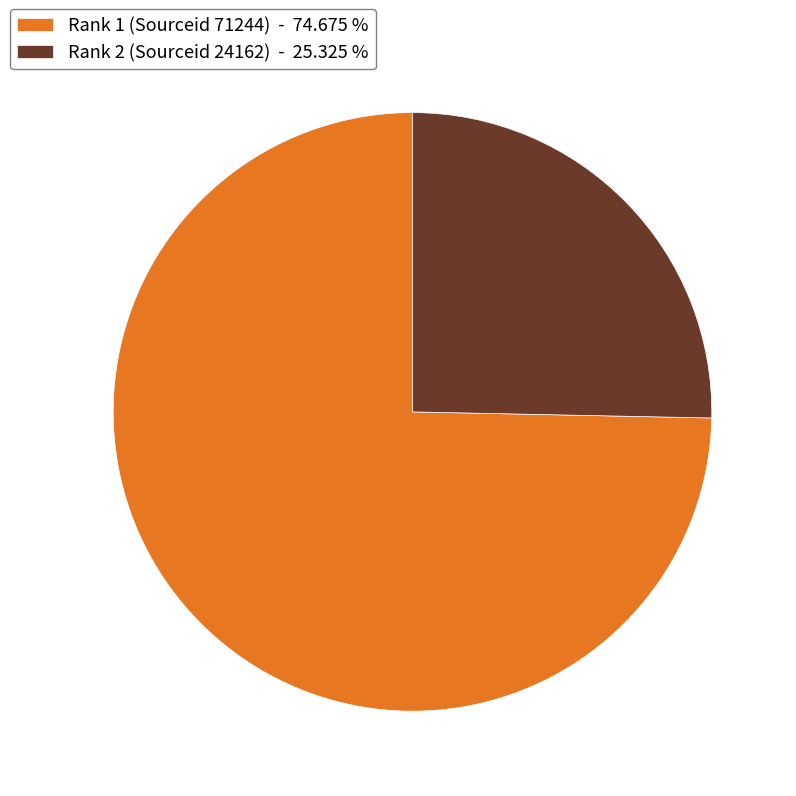

Which slice is the smallest?

Rank 2 (Sourceid 24162) - 25.325 %